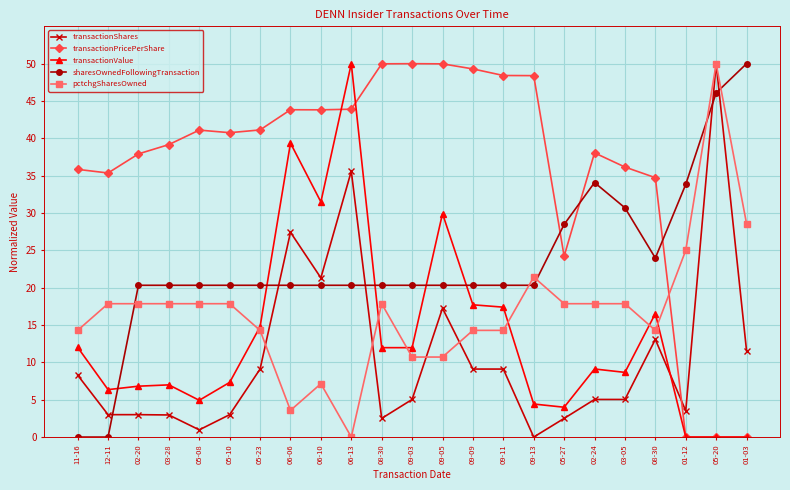

How many data points in transactionPricePerShare are above 40?

12